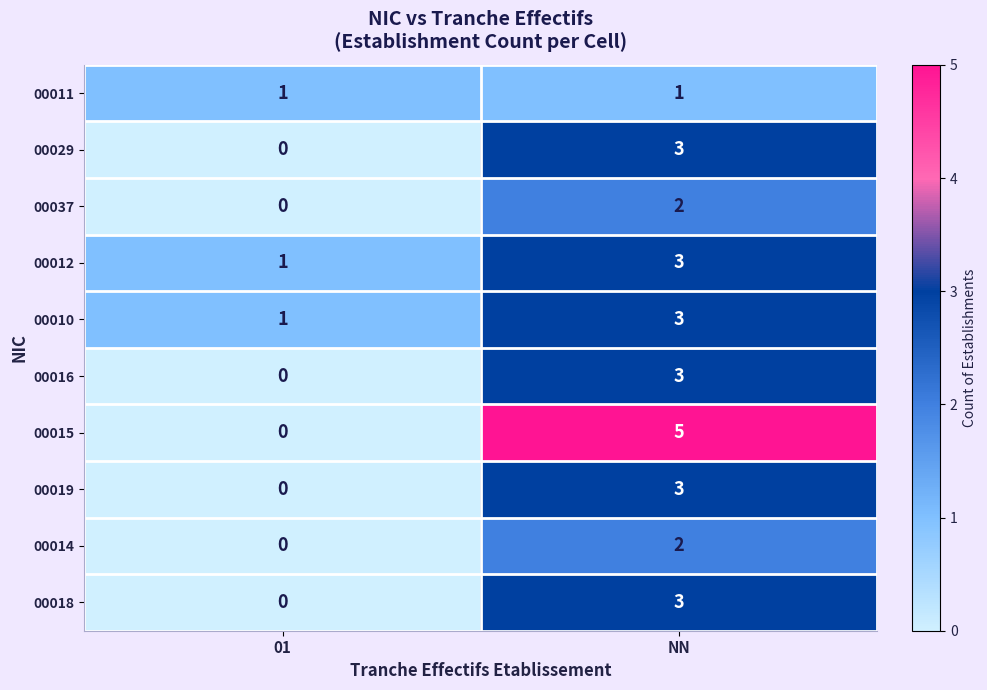

True or false: 00015 has a value of 7 at NN.

False